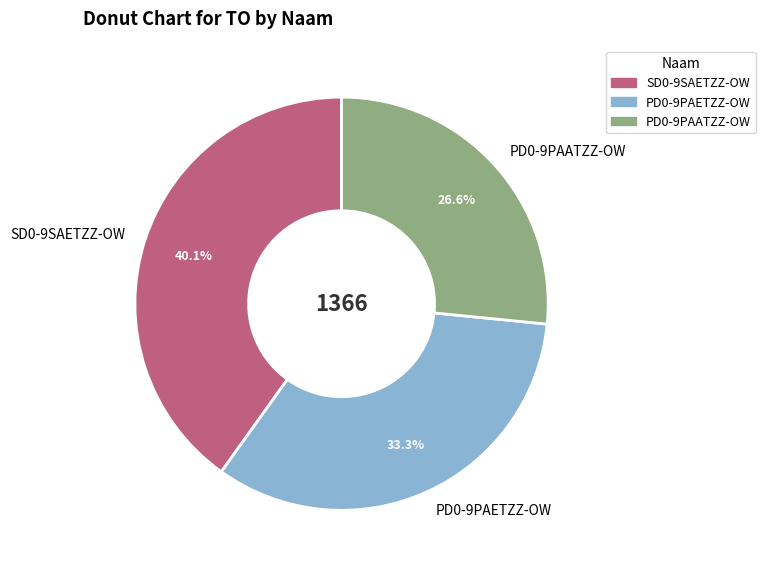

How many slices are in this pie chart?

3